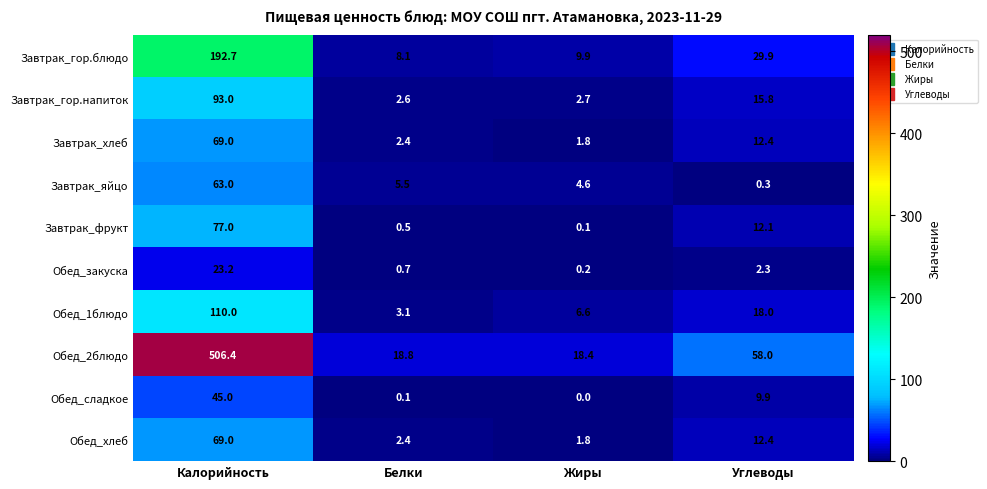

What is the sum of all Завтрак_гор.блюдо values?

240.6